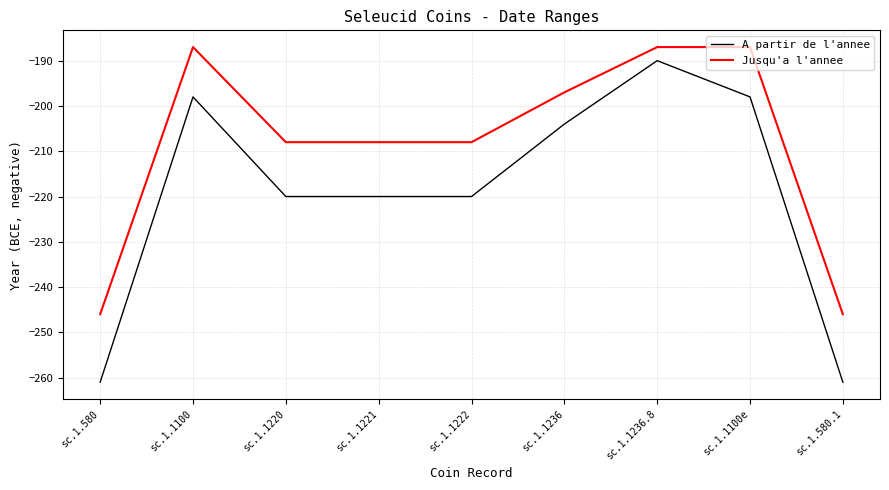

What is the difference between the Jusqu'a l'annee values at sc.1.1236 and sc.1.1222?

11